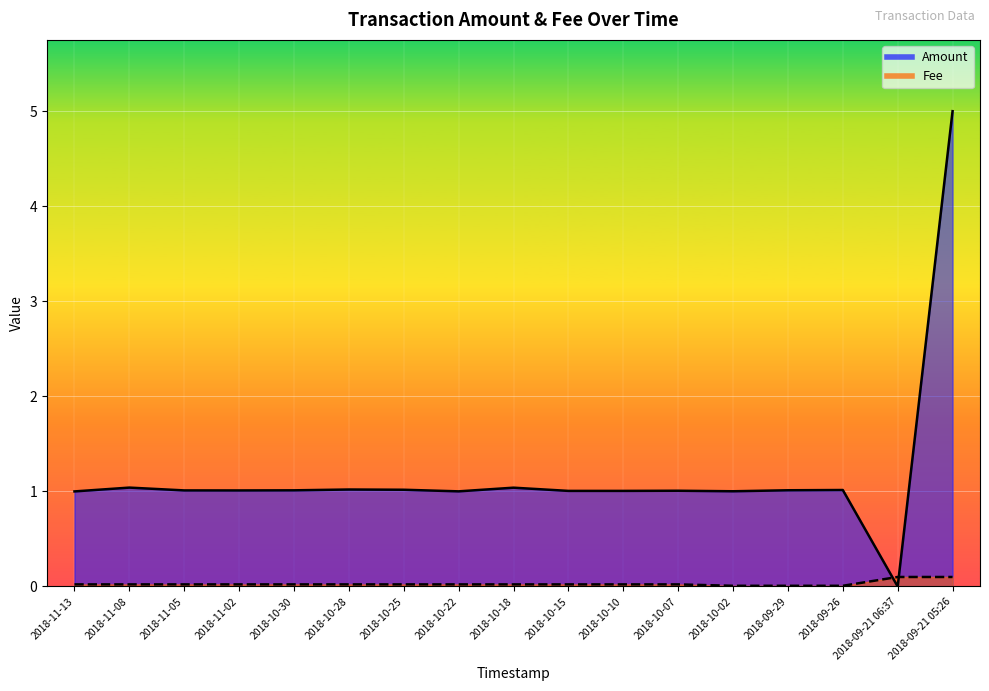

At how many categories does at least one series exceed 1?

16